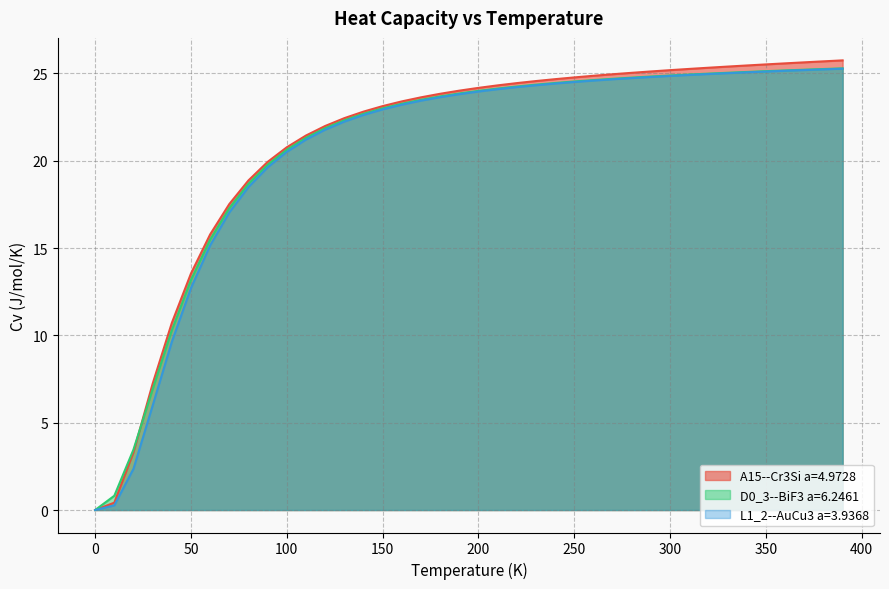

How many lines are shown in the chart?

3